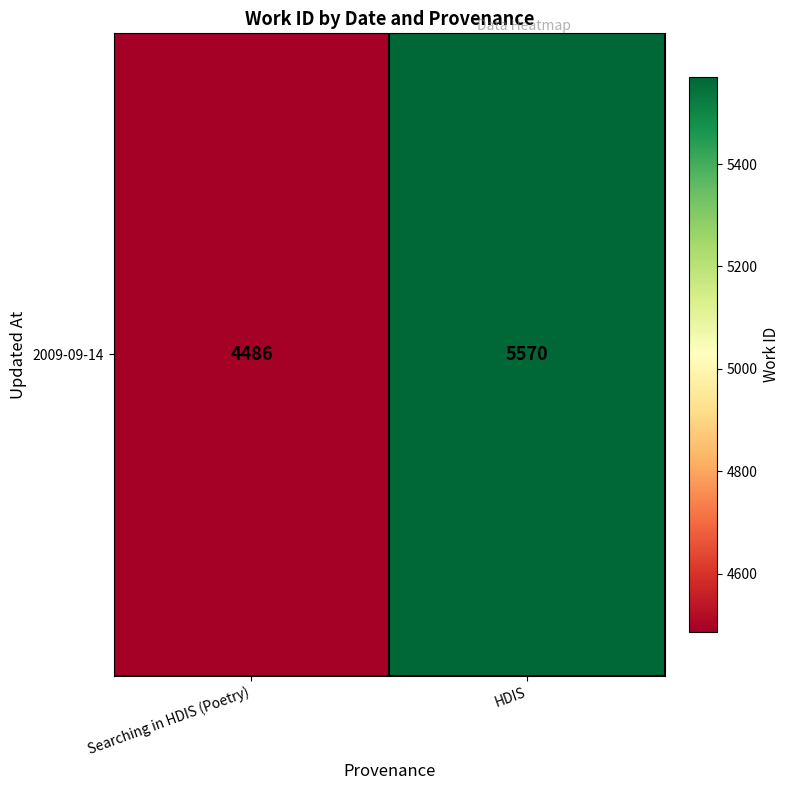

What is the ratio of the value at HDIS to the value at Searching in HDIS (Poetry)?

1.2